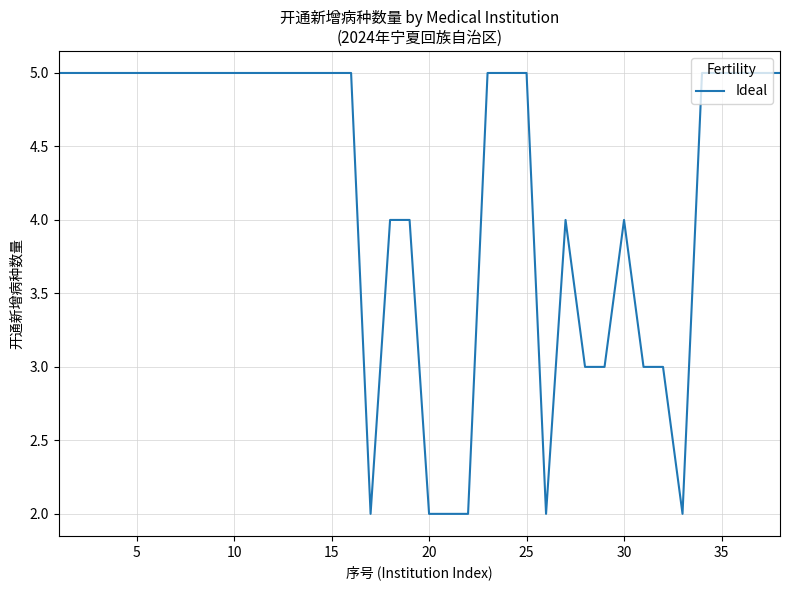

How many categories are shown in the chart?

38